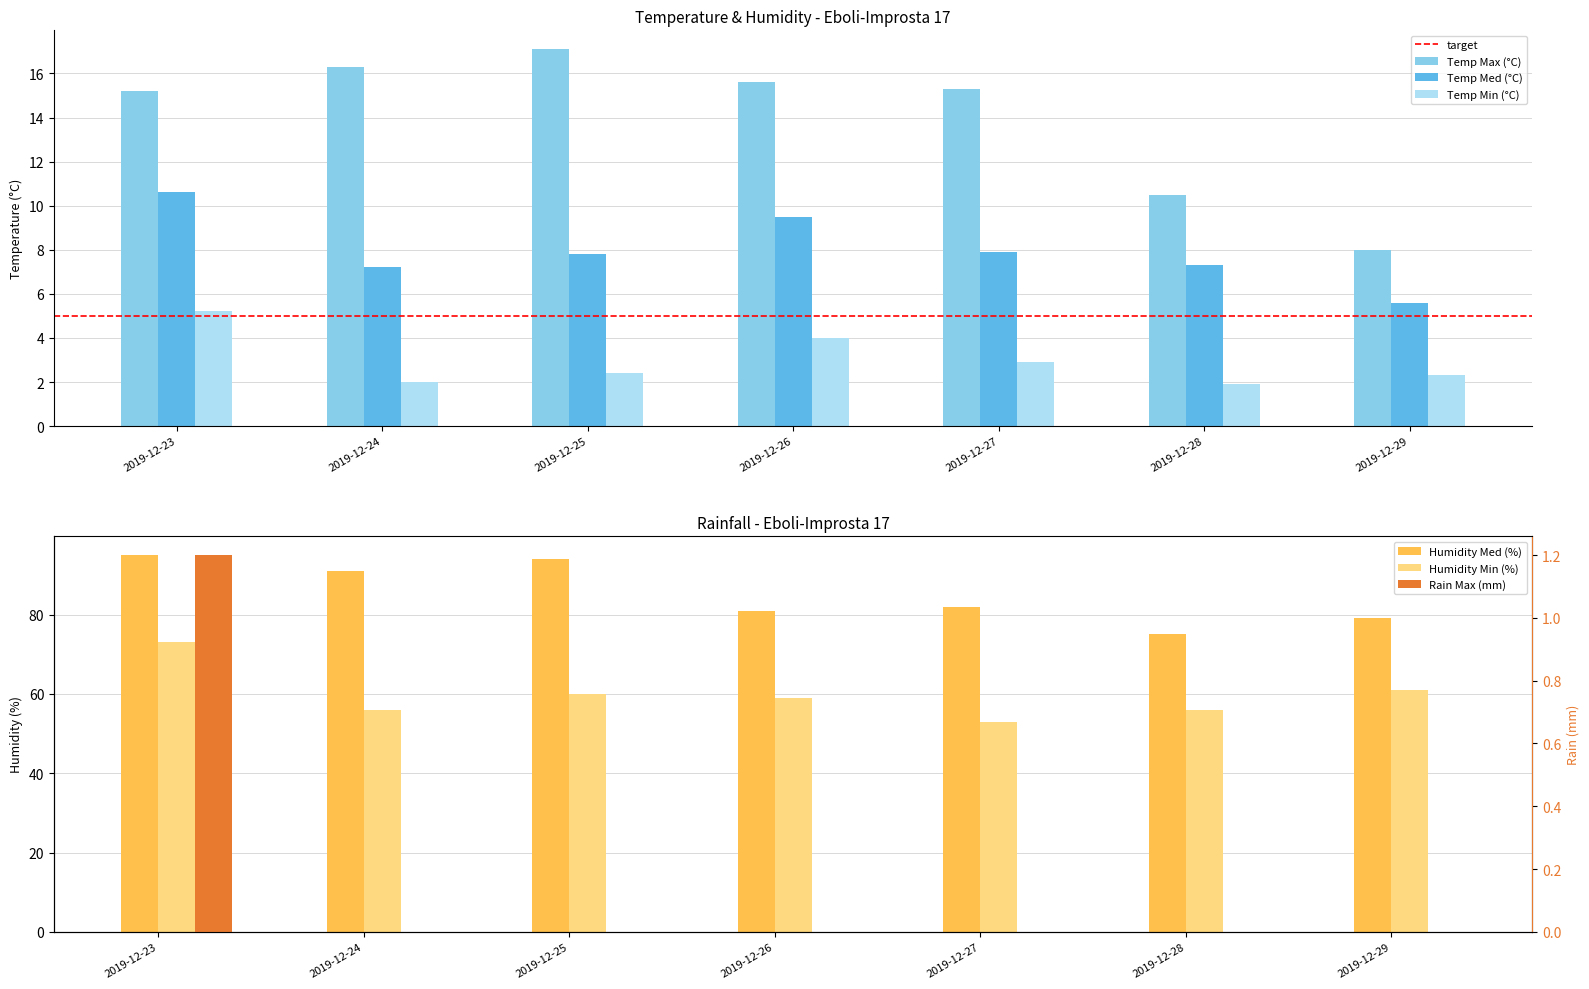

Rank the series at 2019-12-26 from lowest to highest value.

Rain Max (mm), Temp Min (°C), Temp Med (°C), Temp Max (°C), Humidity Min (%), Humidity Med (%)